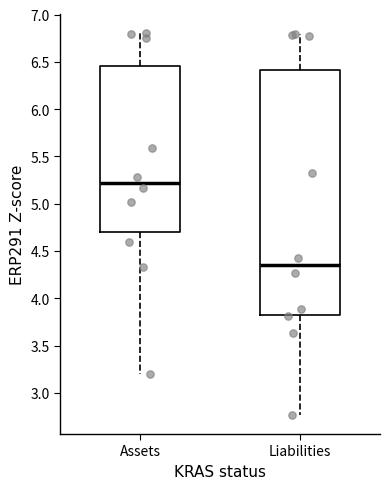

Which box has the highest median line?

Assets